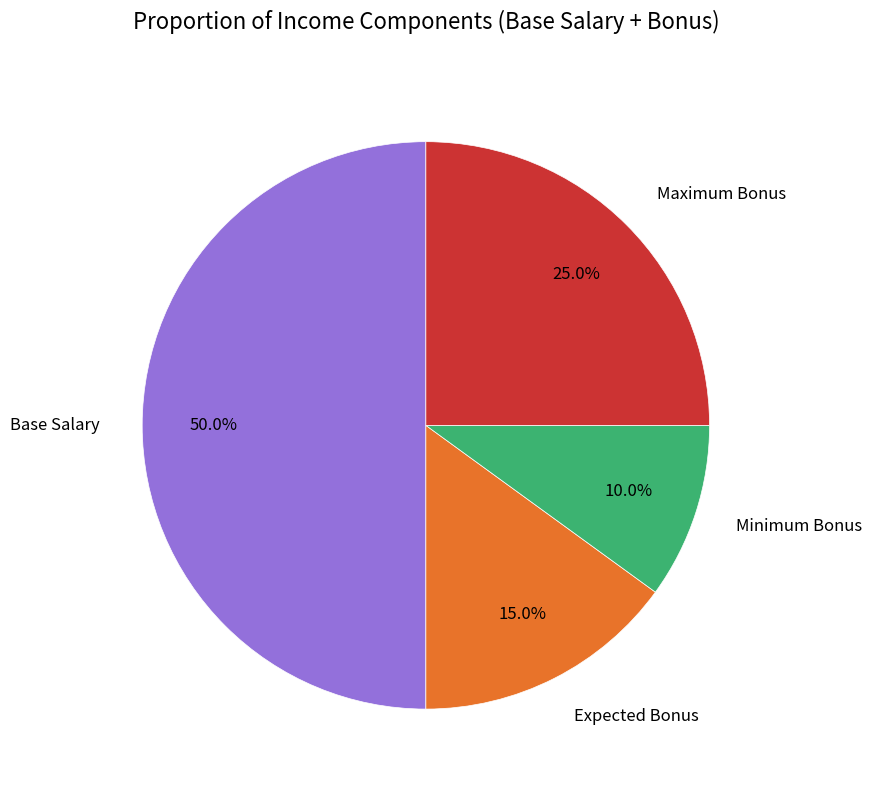

To the nearest percent, what is the difference between the Expected Bonus and Maximum Bonus slice percentages?

10%